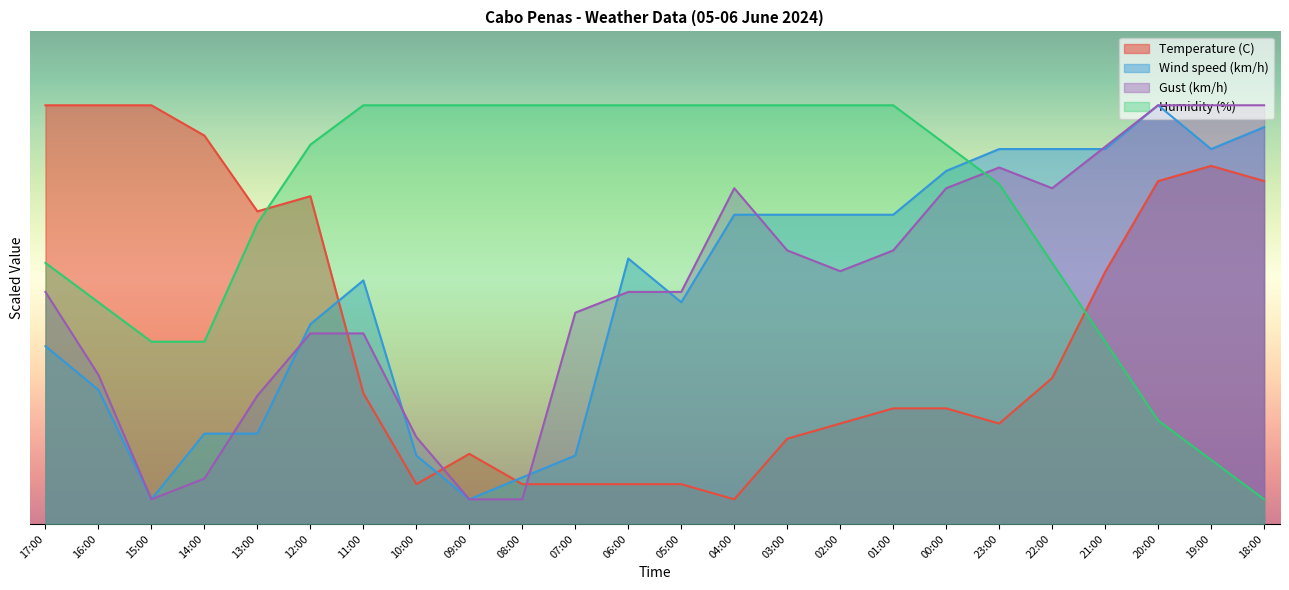

Between 08:00 and 20:00, which series saw the biggest shift?

Gust (km/h)